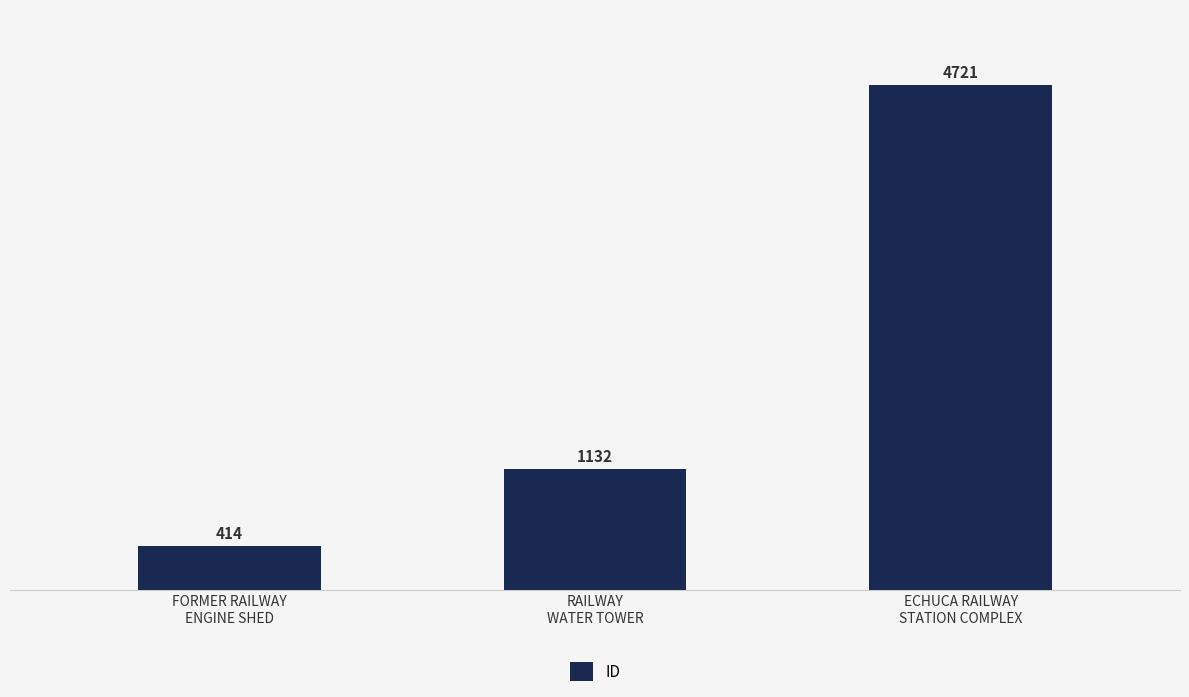

What is the difference between the values at FORMER RAILWAY
ENGINE SHED and RAILWAY
WATER TOWER?

718